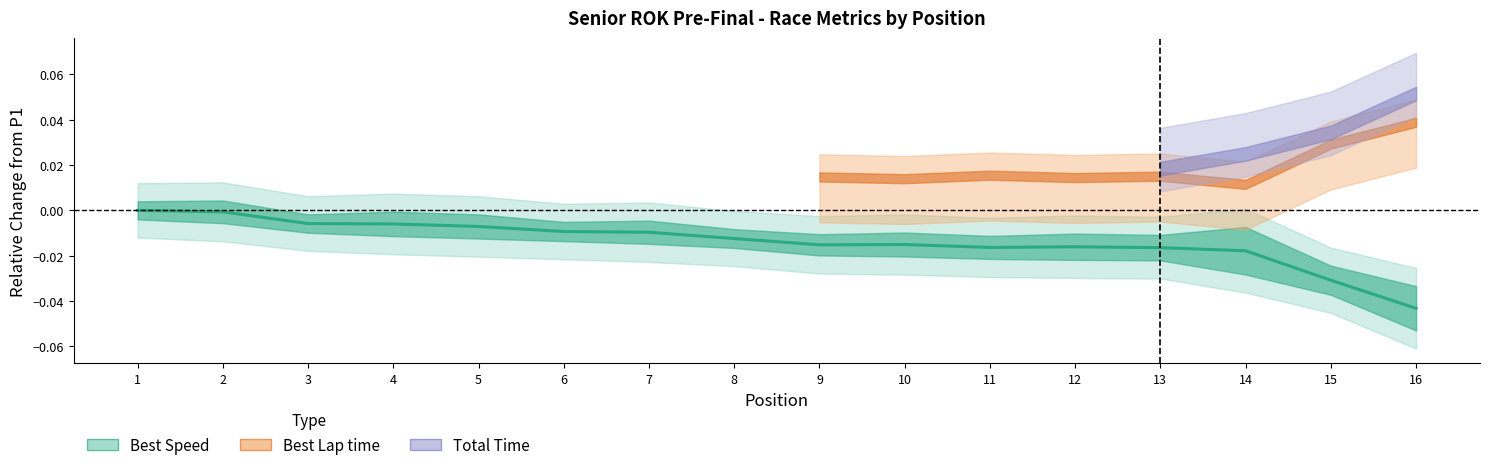

Reading left to right, extract all data points from this chart.

1=0.0	2=-0.0	3=-0.0	4=-0.0	5=-0.0	6=-0.0	7=-0.0	8=-0.0	9=-0.0	10=-0.0	11=-0.0	12=-0.0	13=-0.0	14=-0.0	15=-0.0	16=-0.0